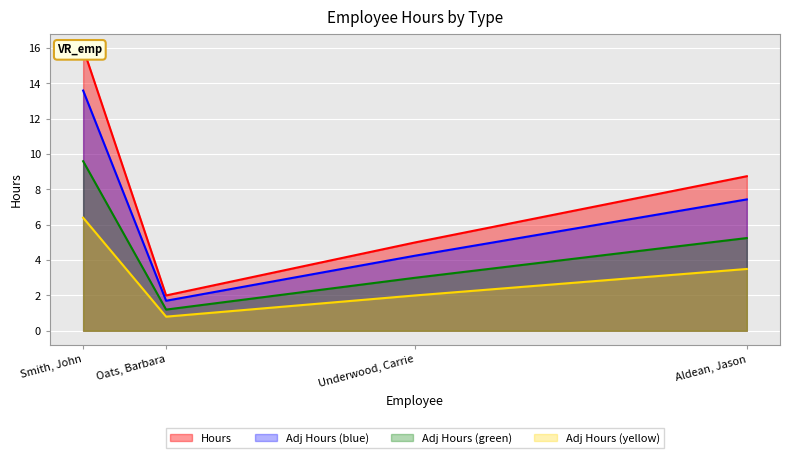

What is the label of the 3rd point from the right?

Oats, Barbara